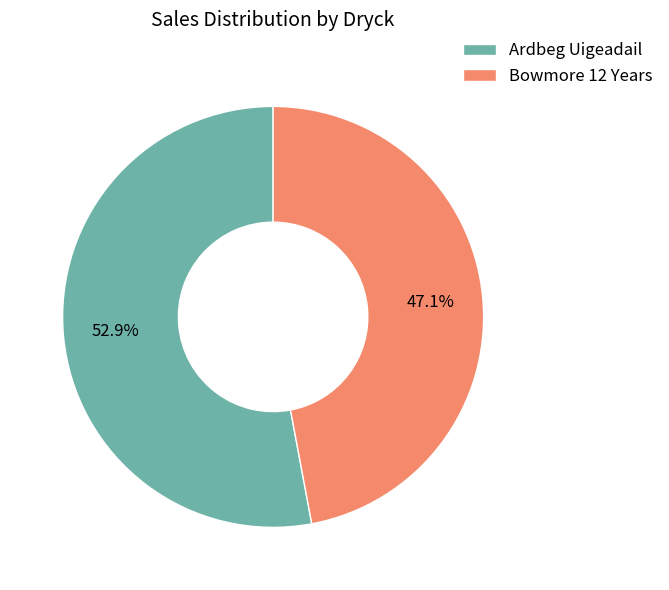

Is the sum of Bowmore 12 Years and Ardbeg Uigeadail greater than half?

Yes